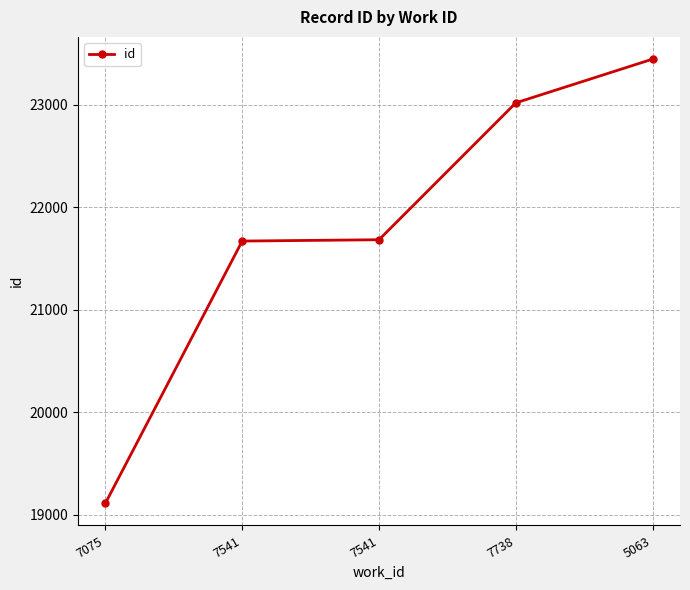

What is the value of the 4th point from the left?

23020